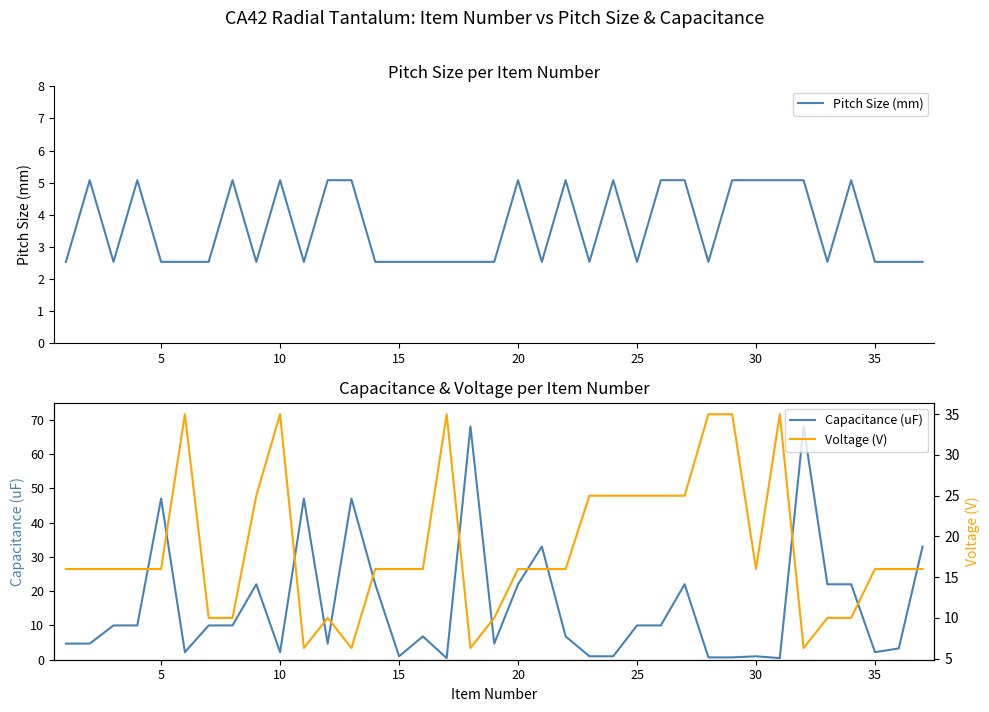

What is the highest value of the Pitch Size (mm) series?

5.1